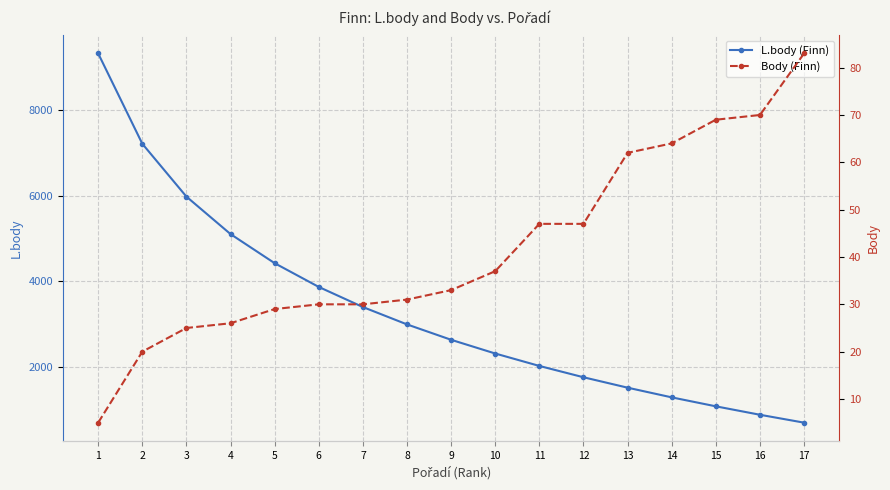

True or false: Body (Finn) and L.body (Finn) intersect in this chart.

False